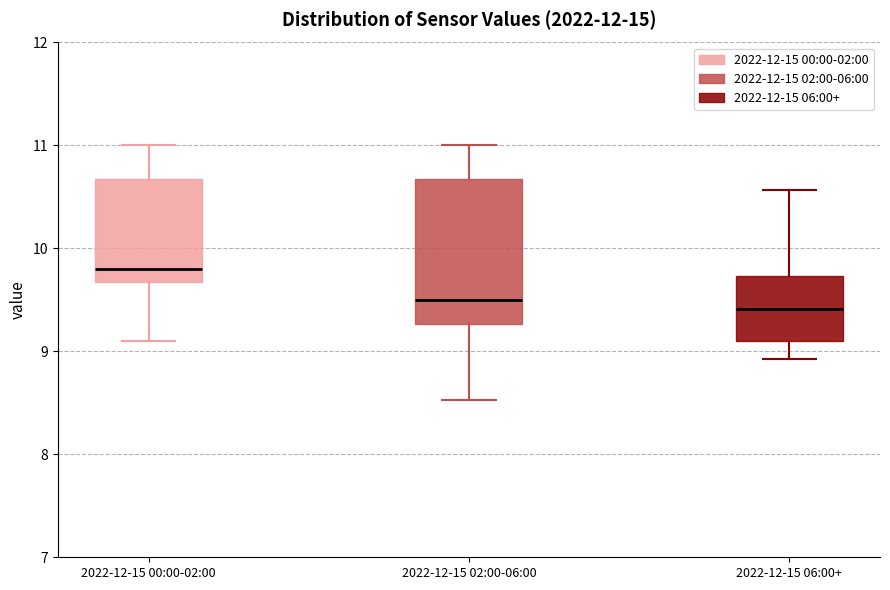

Reading left to right, transcribe this box plot: for each box, give where its median line is, the range the box spans, and where its two whiskers end, as read against the y-axis. The values are not printed on the chart, so give them approximately, as read against the axis.

2022-12-15 00:00-02:00: median 9.8, box 9.7 to 10.7, whiskers 9.1 to 11.0
2022-12-15 02:00-06:00: median 9.5, box 9.3 to 10.7, whiskers 8.5 to 11.0
2022-12-15 06:00+: median 9.4, box 9.1 to 9.7, whiskers 8.9 to 10.6